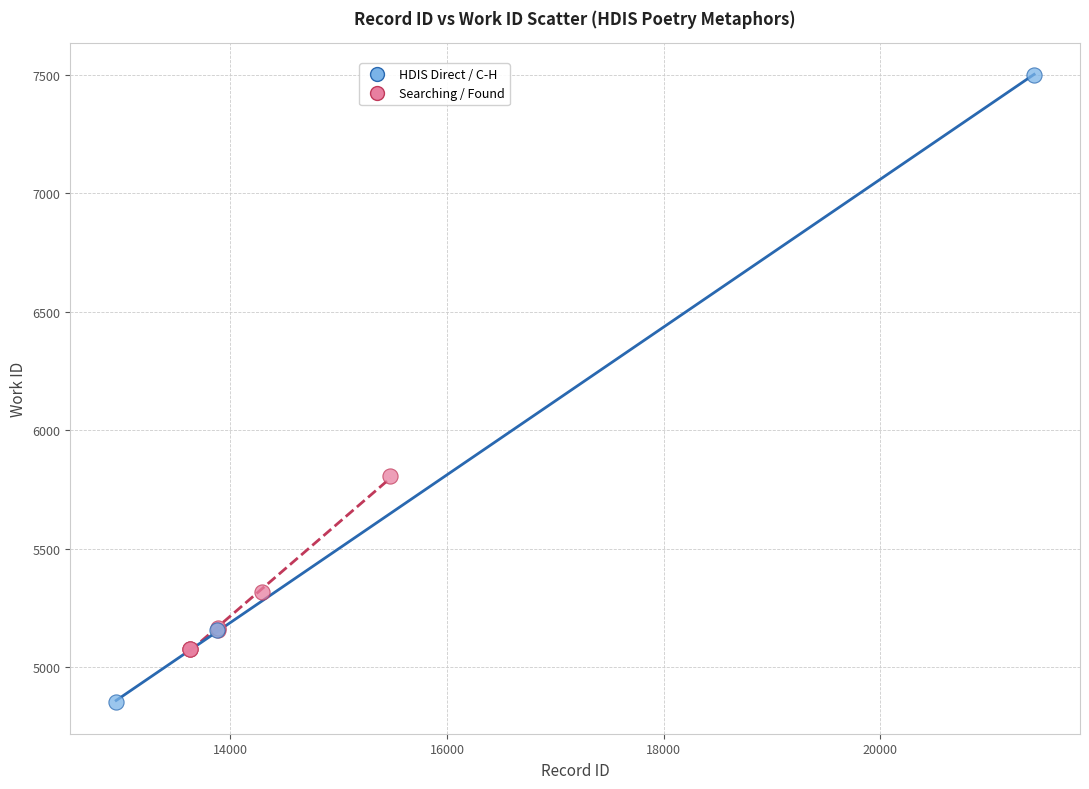

Which series has the largest Y range (max minus min)?

HDIS Direct / C-H